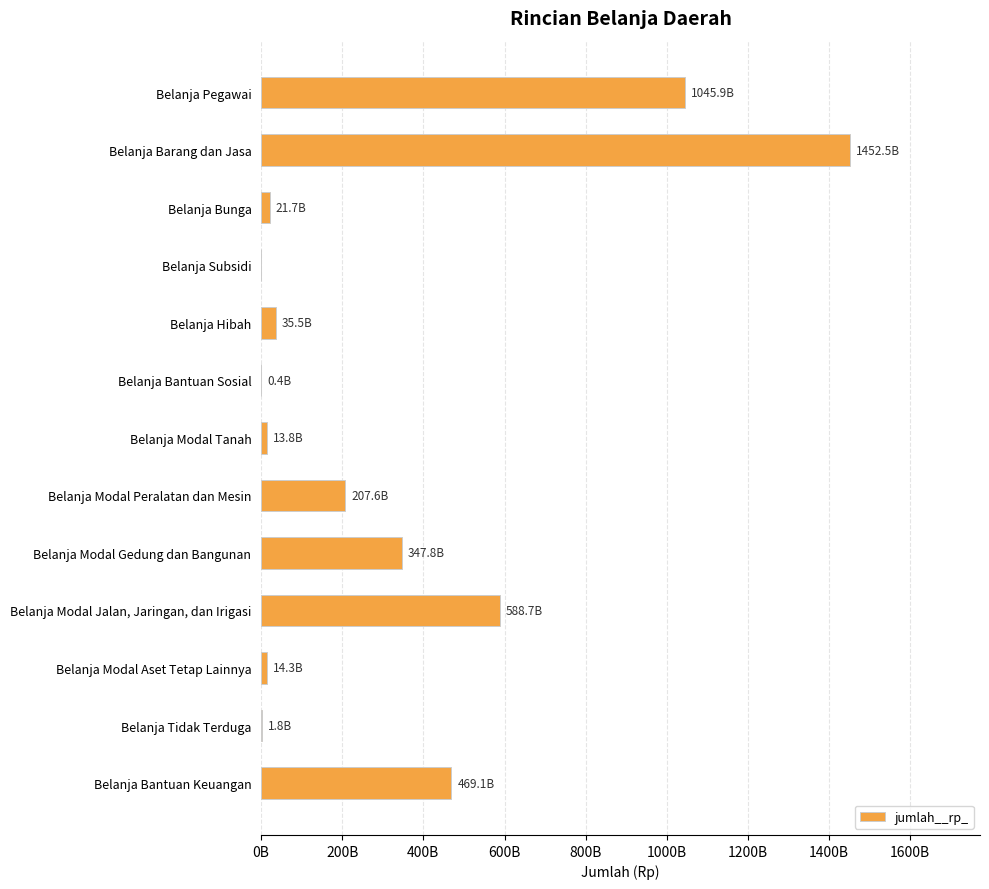

What is the difference between the second highest and second lowest values?

1045512595891